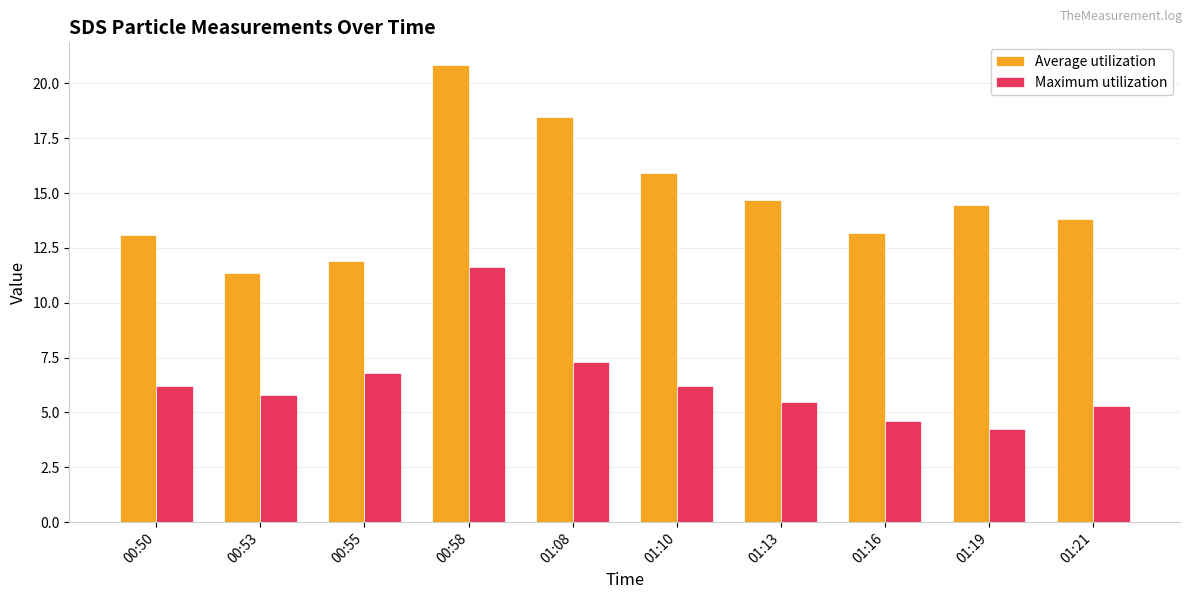

True or false: Average utilization has a value of 4.1 at 00:50.

False